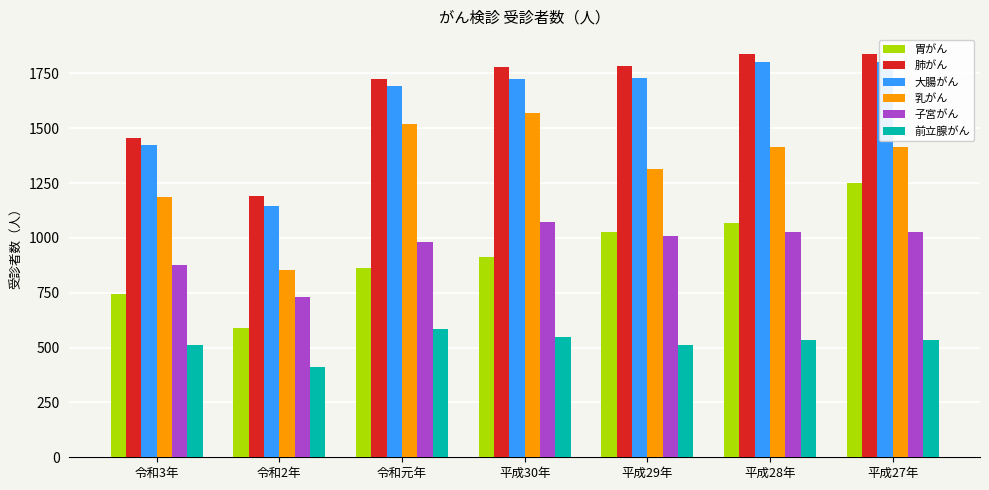

At how many categories does at least one series exceed 739?

7